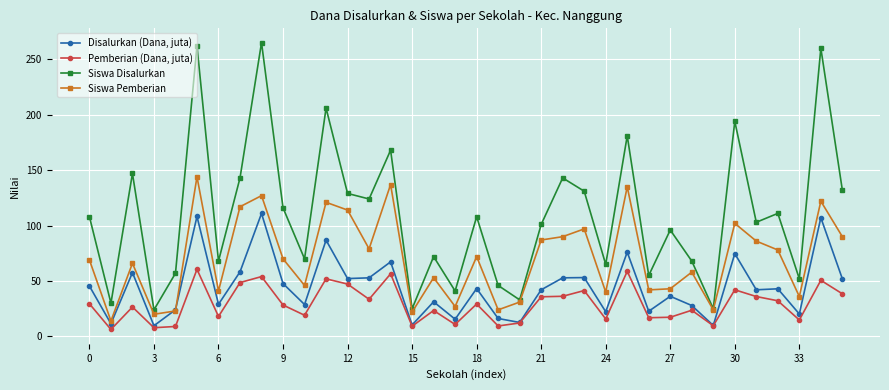

True or false: Disalurkan (Dana, juta) and Siswa Disalurkan cross at least once.

False